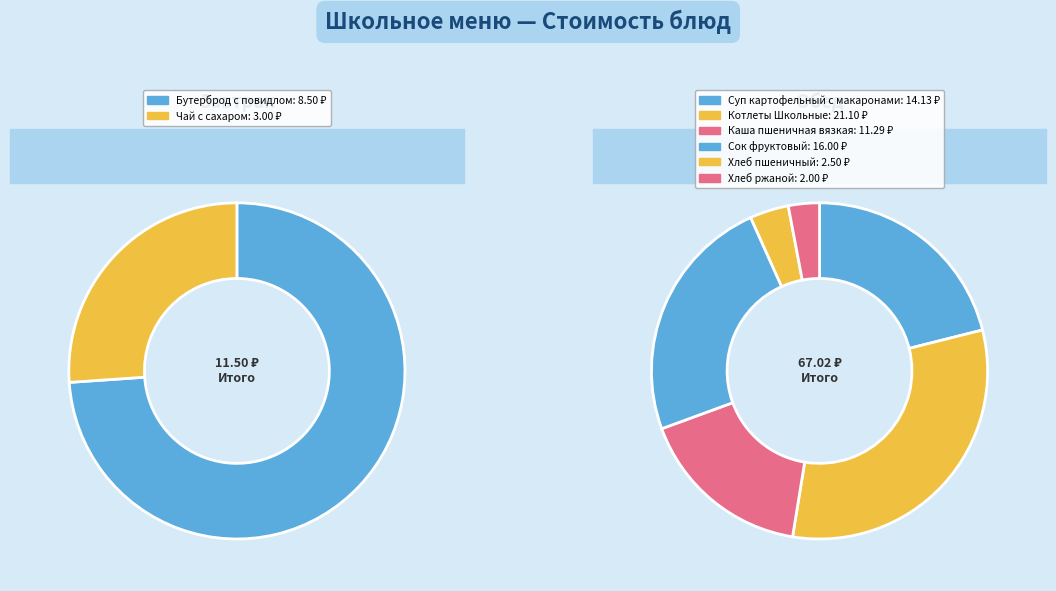

Which category has the biggest portion of the pie?

Котлеты Школьные